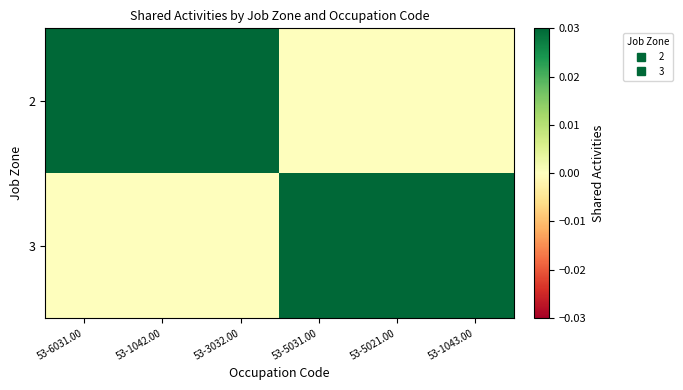

Reading left to right, transcribe all the data shown in this chart.

2: 53-6031.00=1	53-1042.00=1	53-3032.00=1	53-5031.00=0	53-5021.00=0	53-1043.00=0
3: 53-6031.00=0	53-1042.00=0	53-3032.00=0	53-5031.00=1	53-5021.00=1	53-1043.00=1